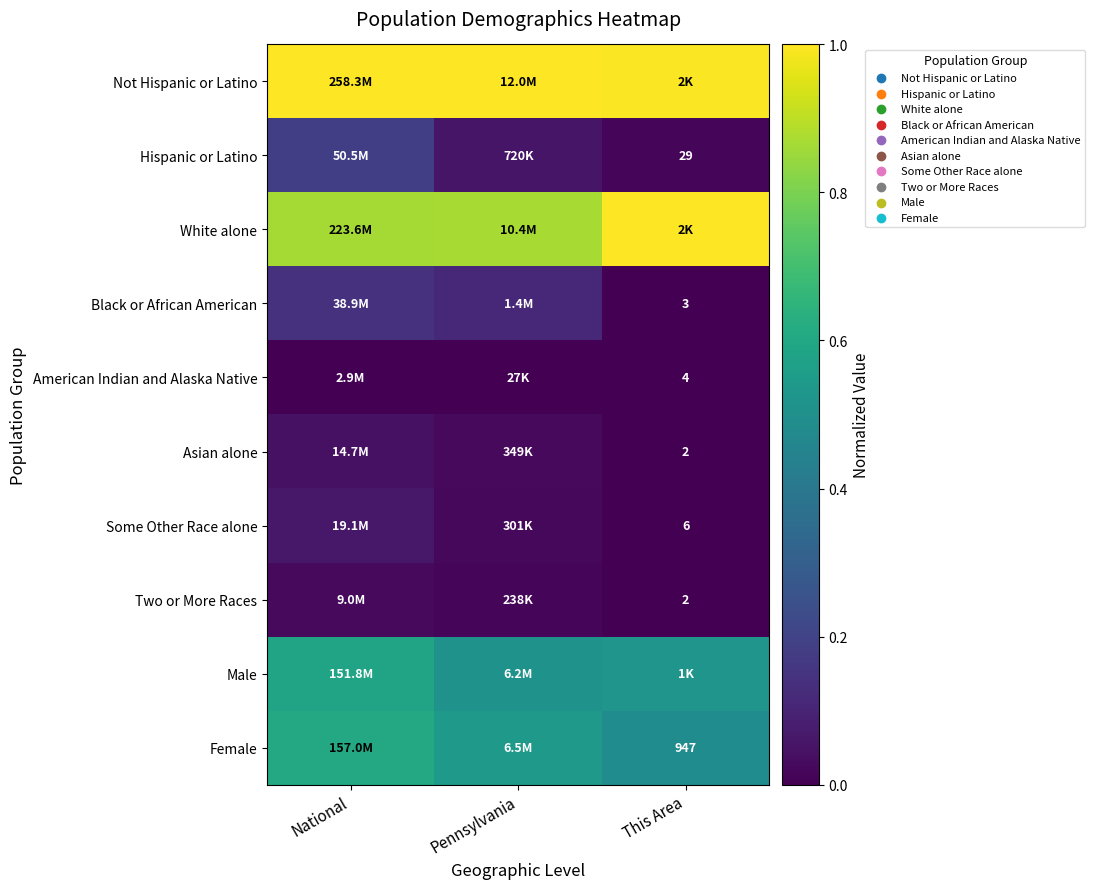

List the series in order of their peak value, highest first.

Not Hispanic or Latino, White alone, Female, Male, Hispanic or Latino, Black or African American, Some Other Race alone, Asian alone, Two or More Races, American Indian and Alaska Native